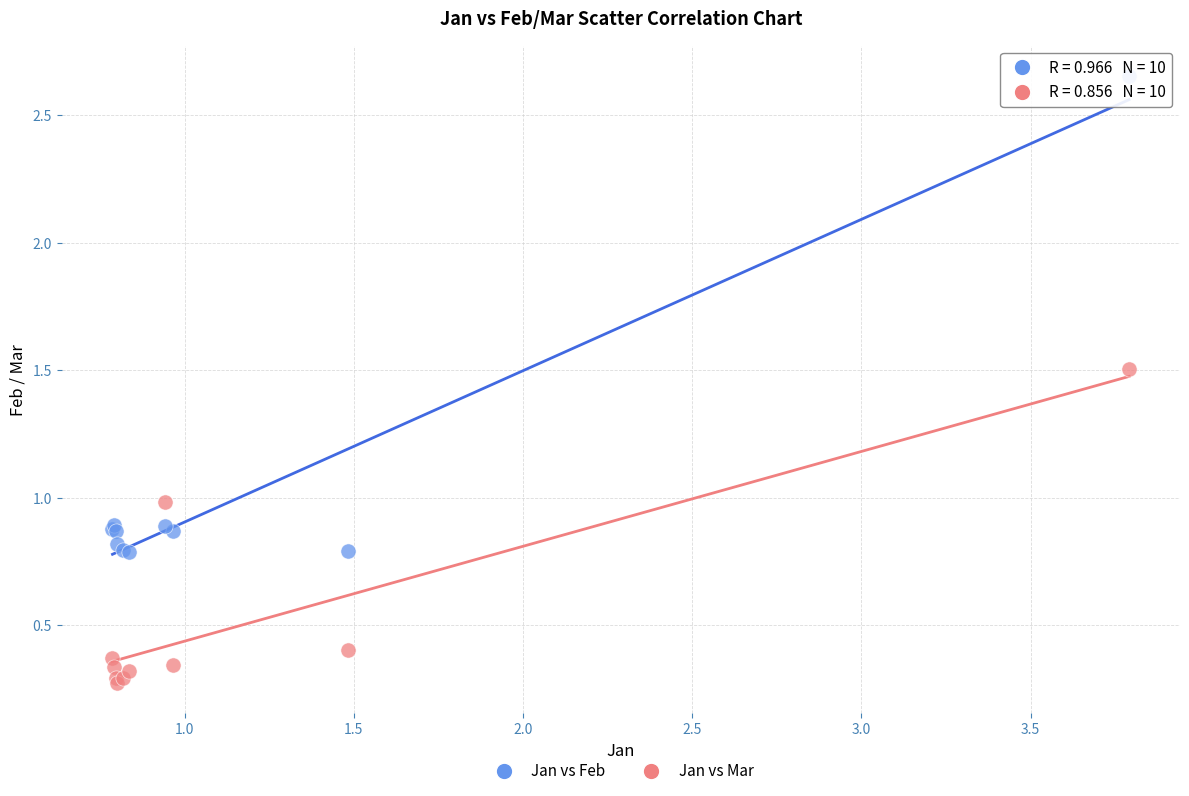

Which series contains the lowest Y value?

Jan vs Mar